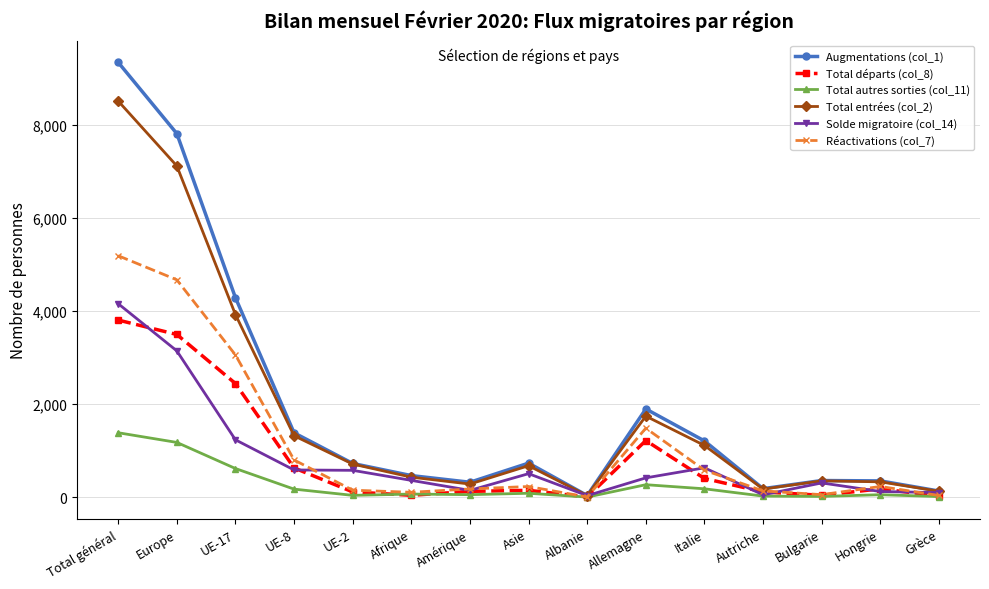

The Total entrées (col_2) series shows 328 at Hongrie. True or false?

True